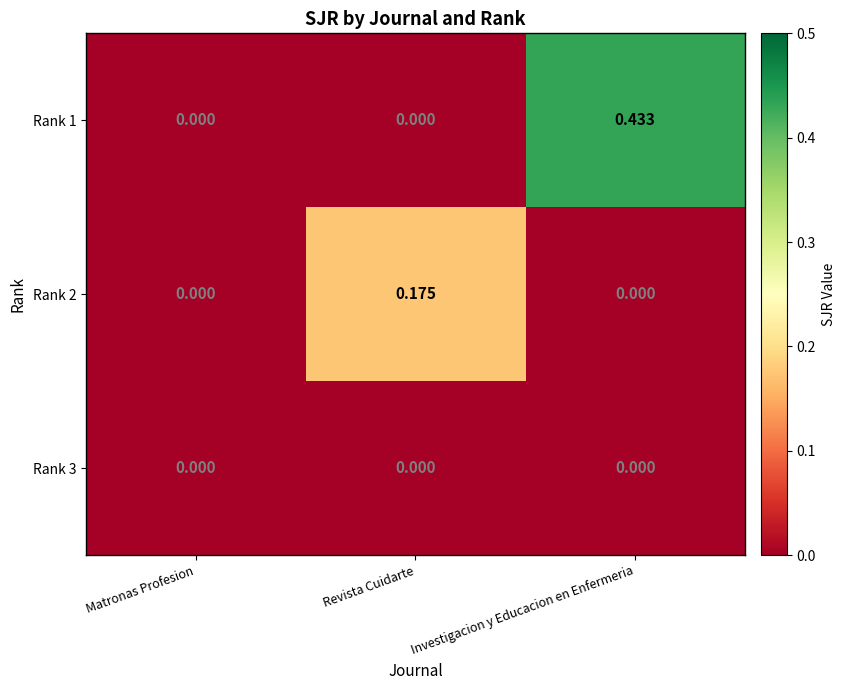

At which category is the sum across all series the highest?

Investigacion y Educacion en Enfermeria